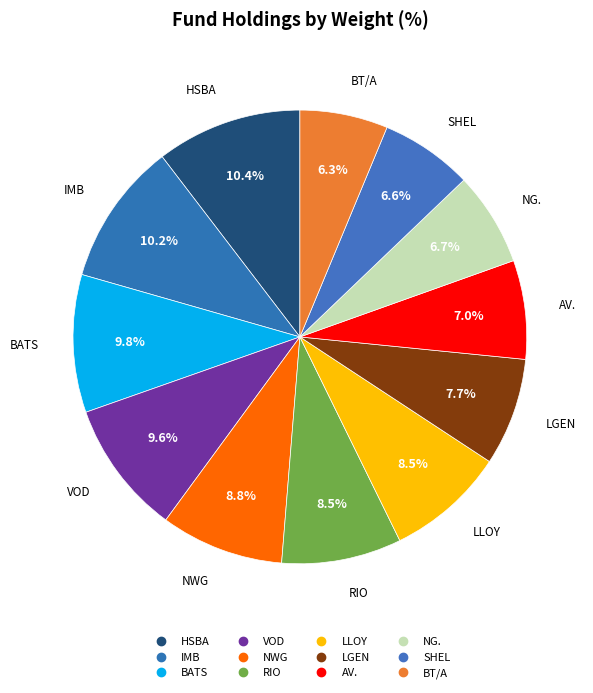

Is it true that SHEL is 7% of the pie?

True